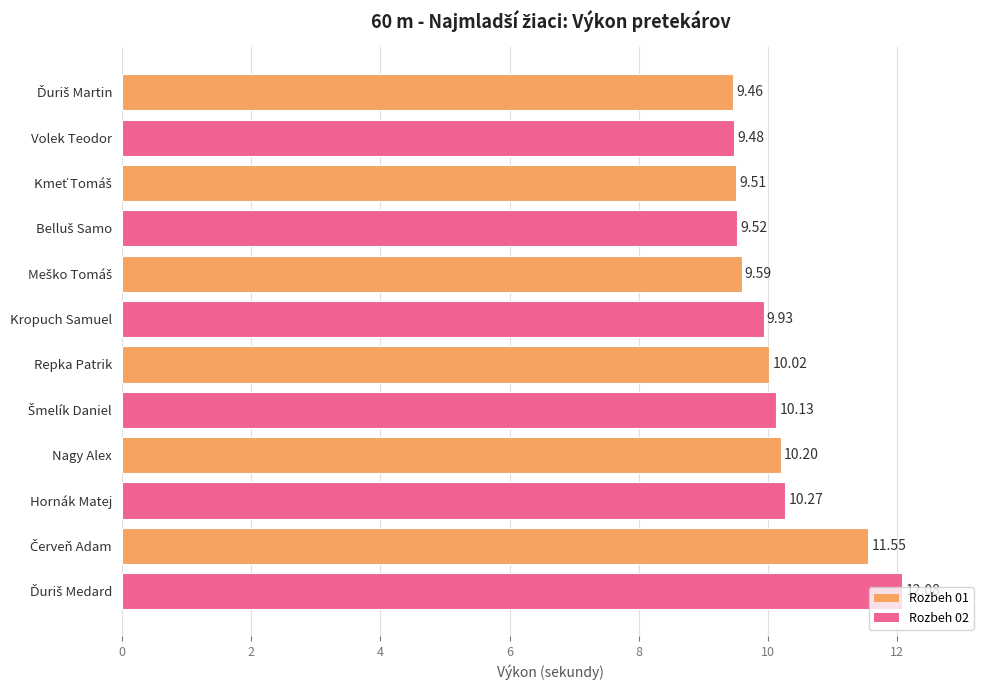

How many bars are there in total?

12